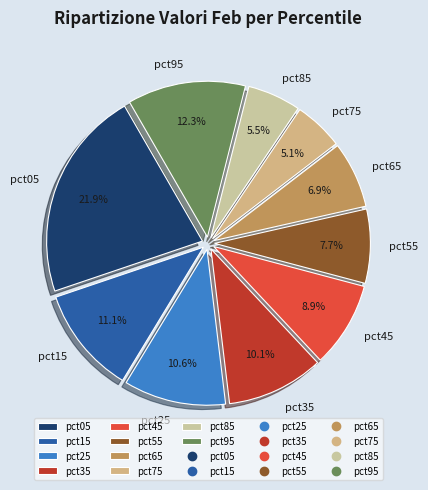

Is there a majority slice in this chart?

No